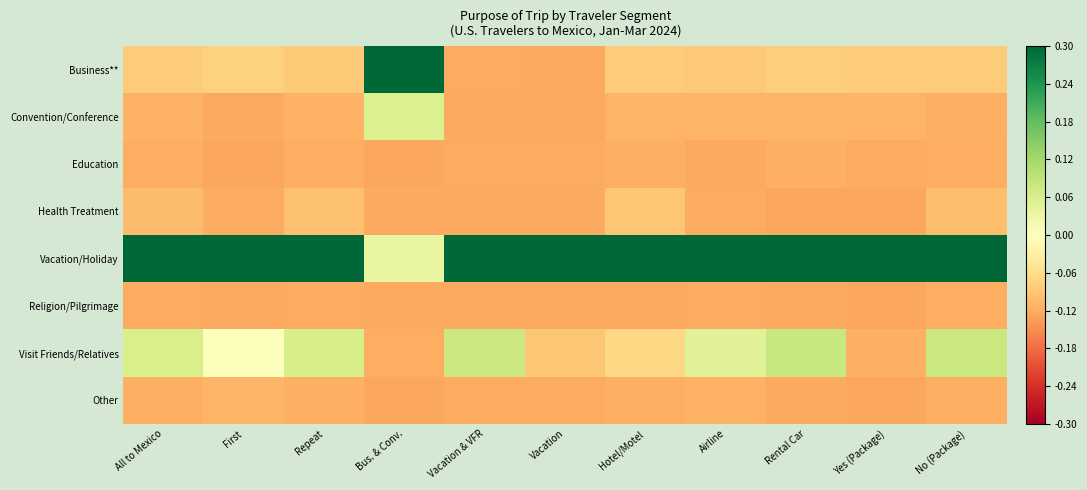

Which series has the largest total across all categories?

Vacation/Holiday